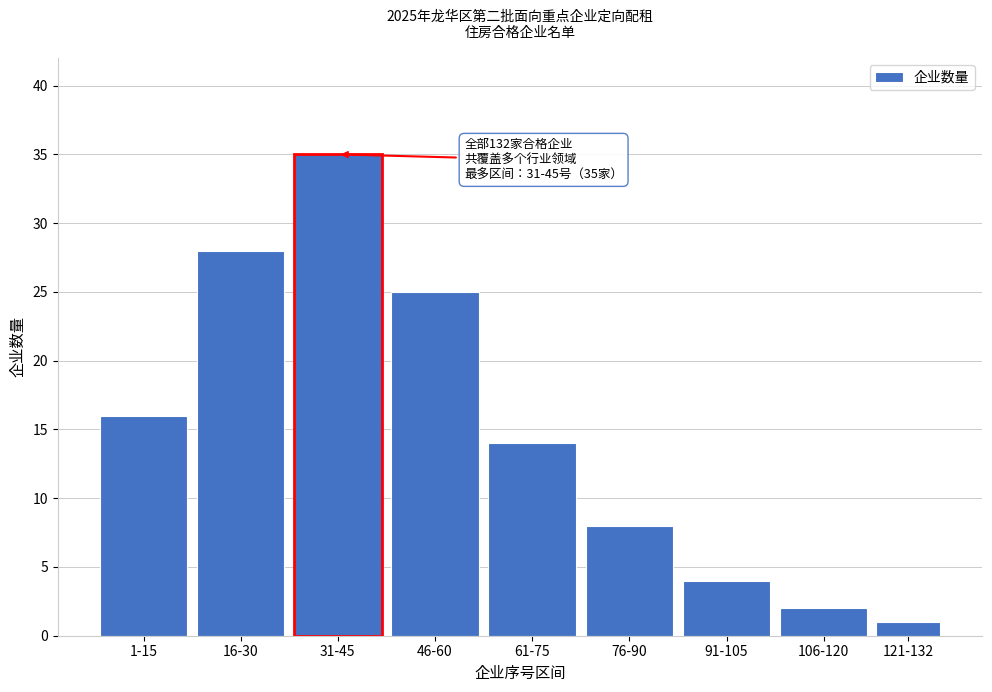

Reading left to right, extract all data points from this chart.

16	28	35	25	14	8	4	2	1